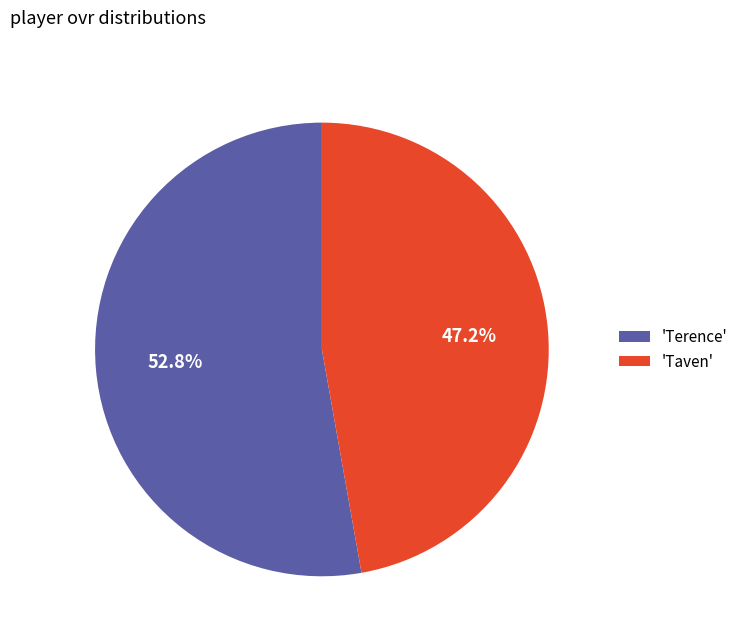

Which has a higher value, 'Taven' or 'Terence'?

'Terence'